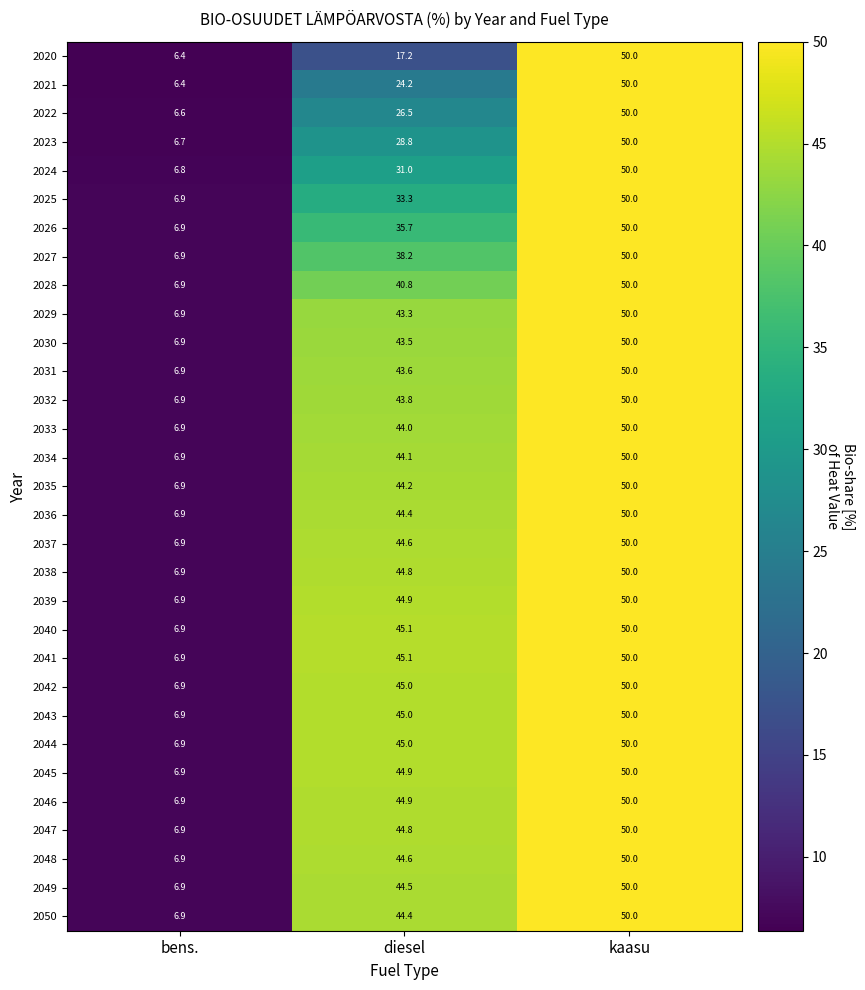

At which category does the chart reach its peak across all series?

kaasu